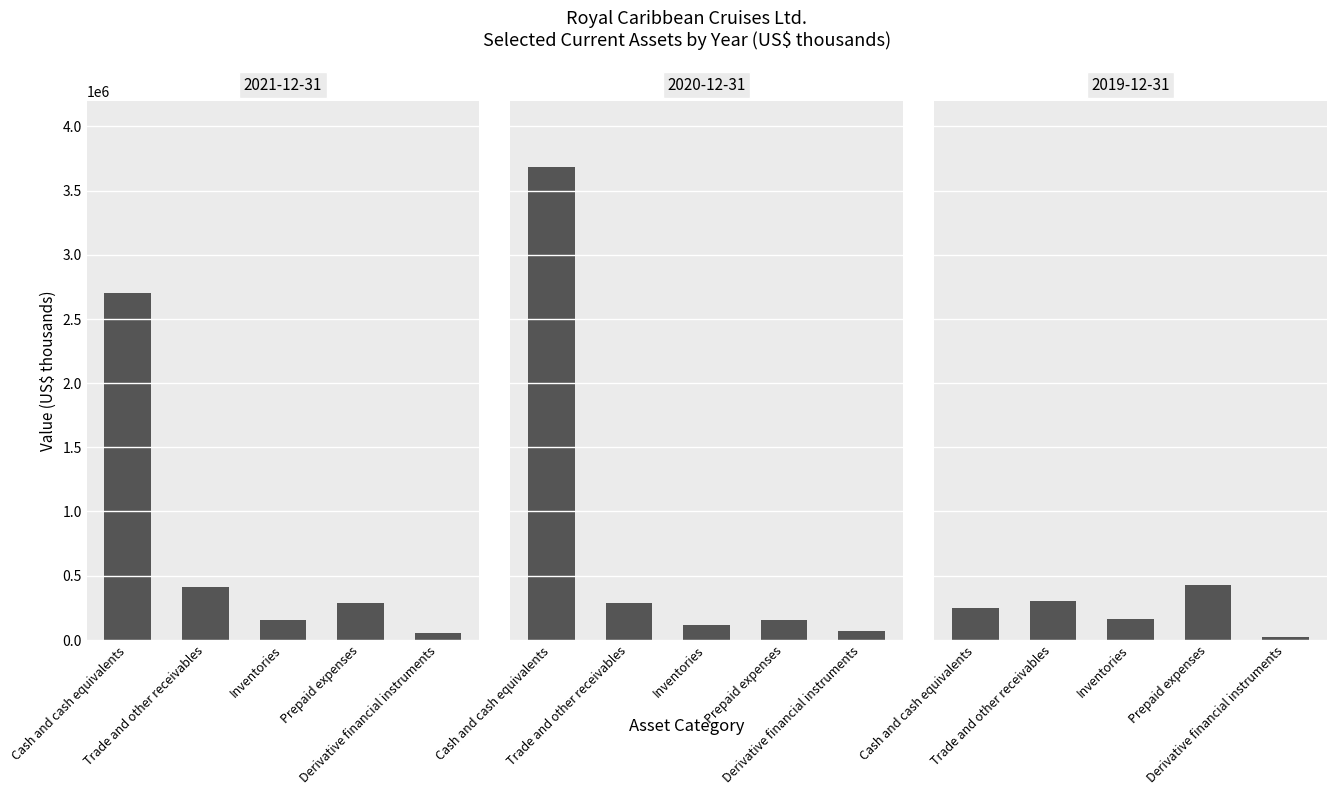

Which category has the lowest value across all series?

Derivative financial instruments